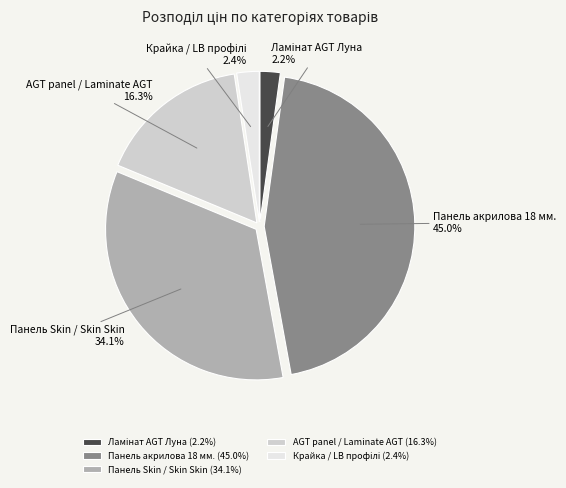

How many slices are in this pie chart?

5